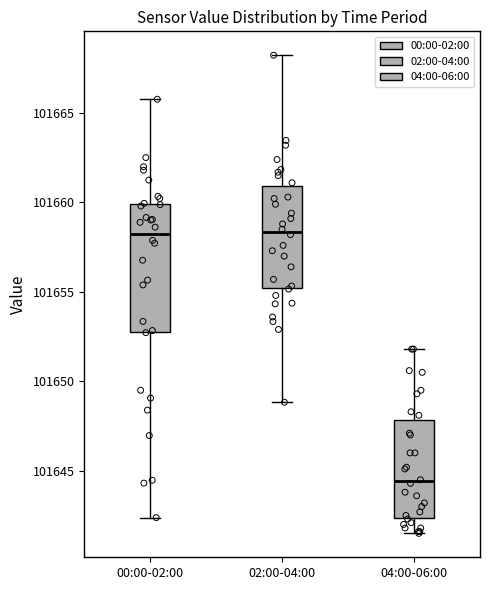

Reading left to right, read every box against the y-axis: the position of its median line, the range the box covers, and the ends of its whiskers. The values are not printed on the chart, so give them approximately, as read against the axis.

00:00-02:00: median 101658.5, box 101653.0 to 101660.0, whiskers 101642.5 to 101666.0
02:00-04:00: median 101658.5, box 101655.0 to 101661.0, whiskers 101649.0 to 101668.0
04:00-06:00: median 101644.5, box 101642.5 to 101648.0, whiskers 101641.5 to 101652.0